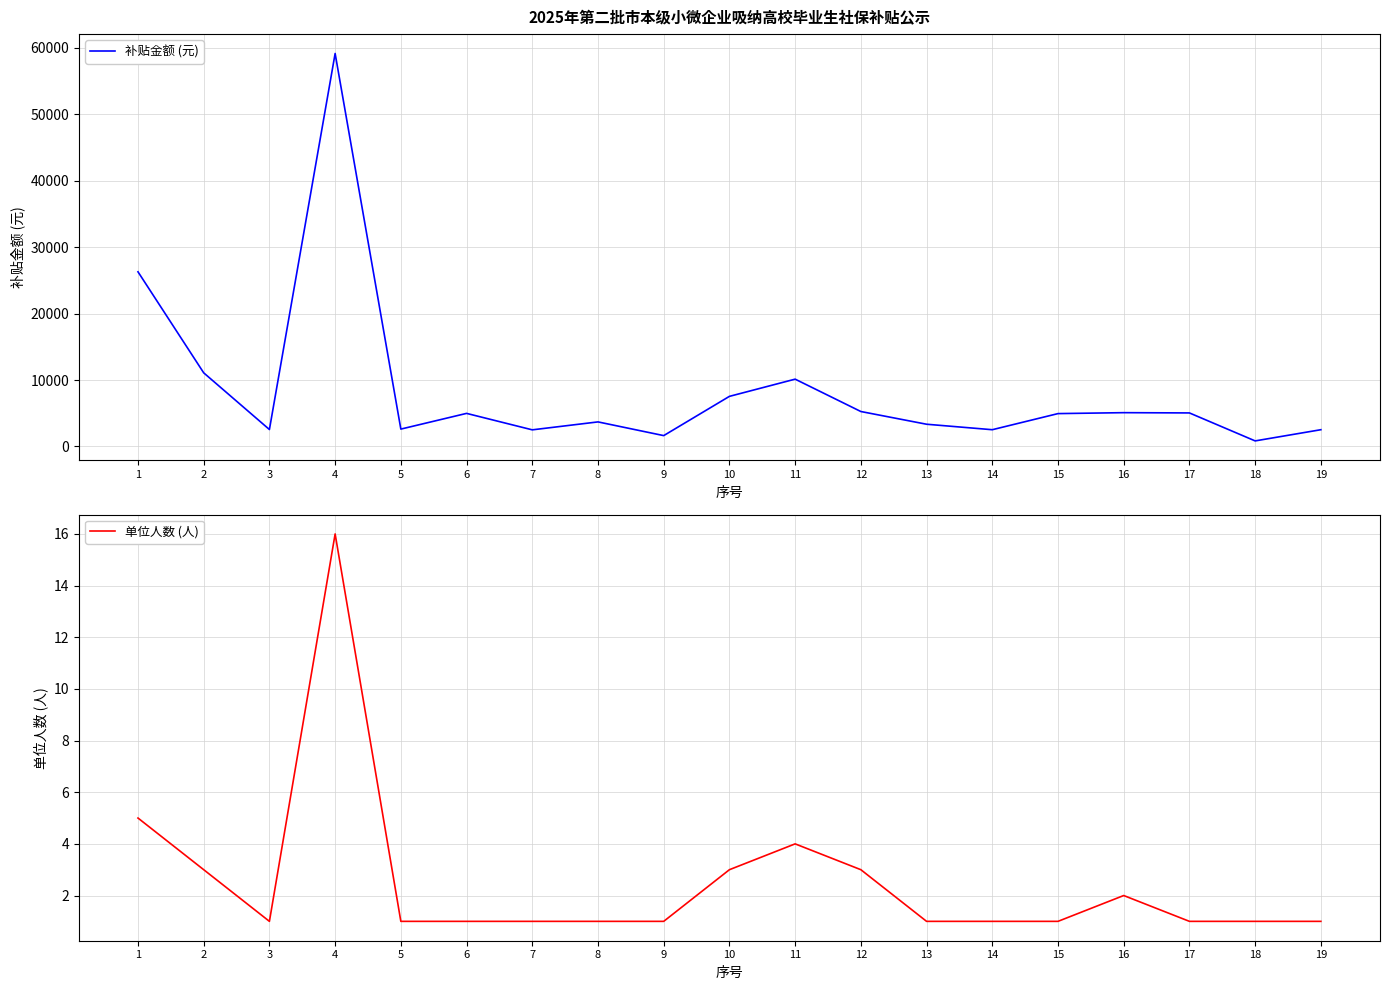

Which label corresponds to the largest value in the chart?

4